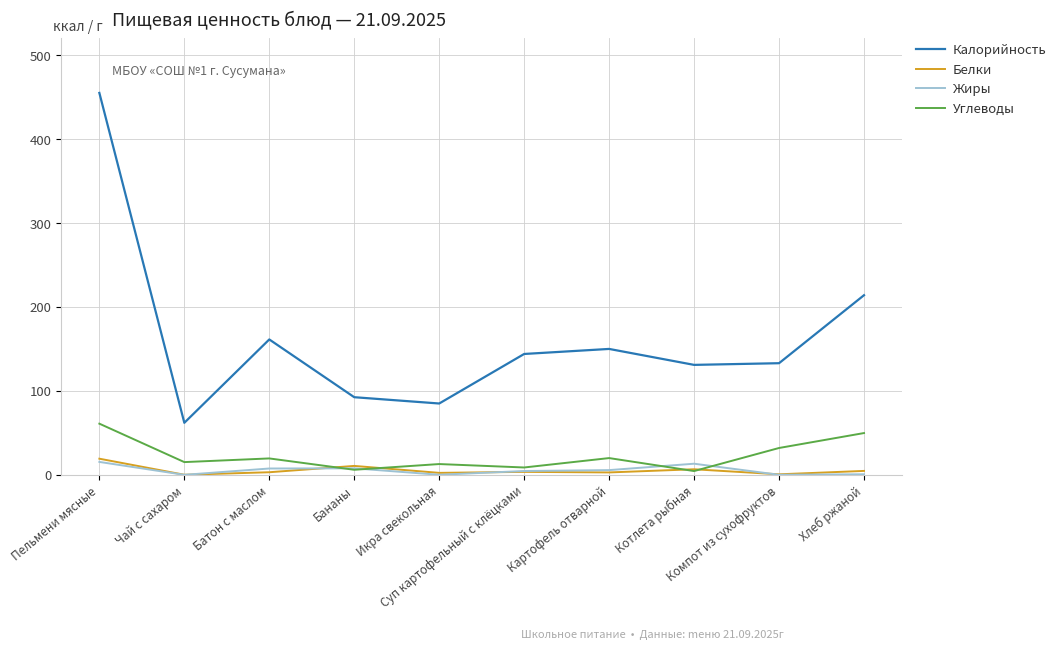

True or false: Калорийность and Углеводы cross at least once.

False